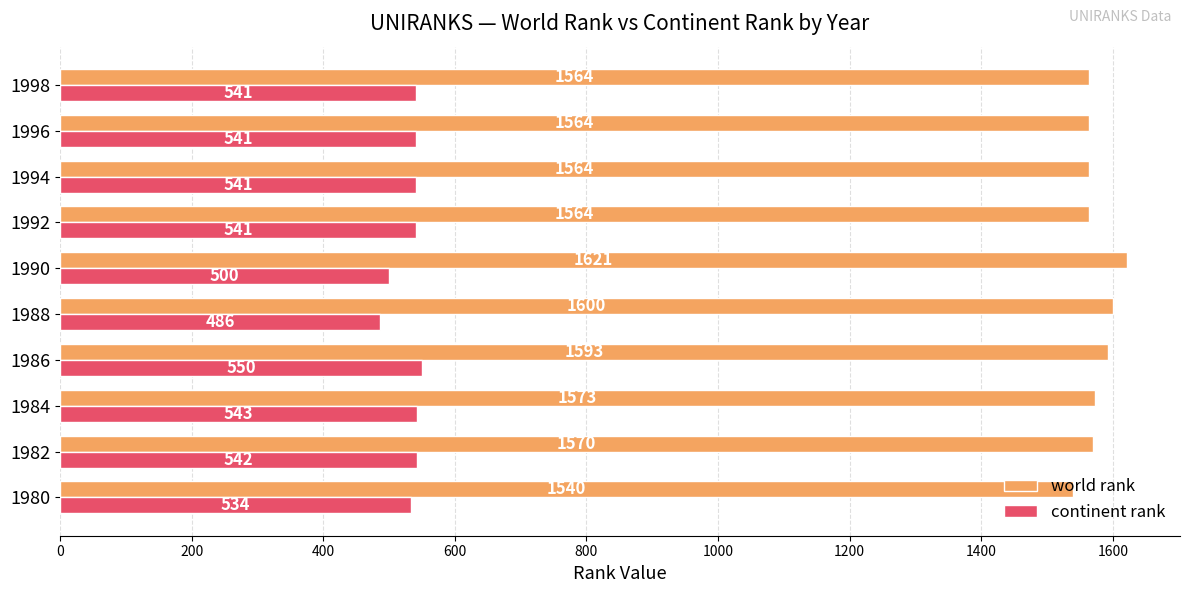

What is the difference between the world rank values at 1980 and 1996?

24